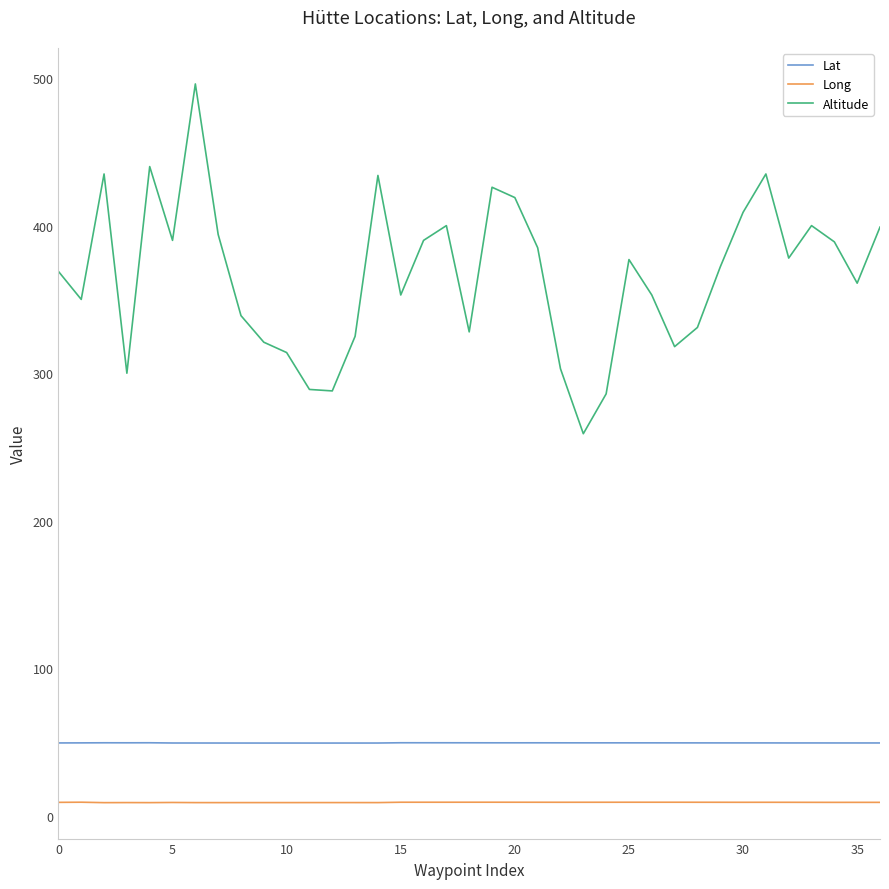

True or false: Lat and Long cross at least once.

False